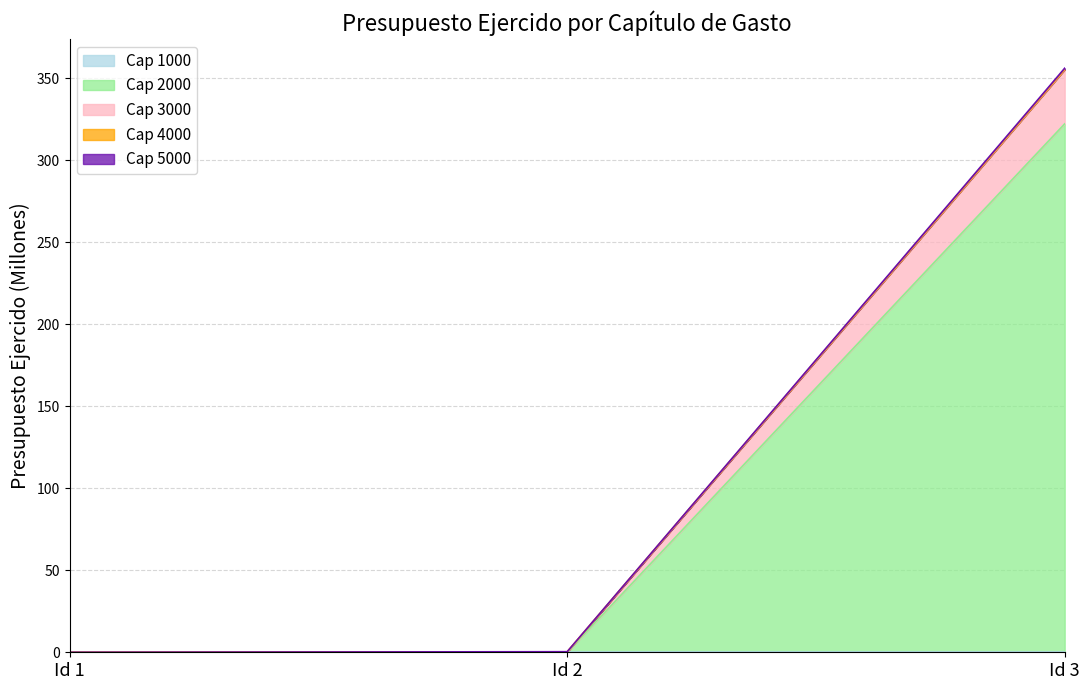

At which category is the sum across all series the highest?

Id 3